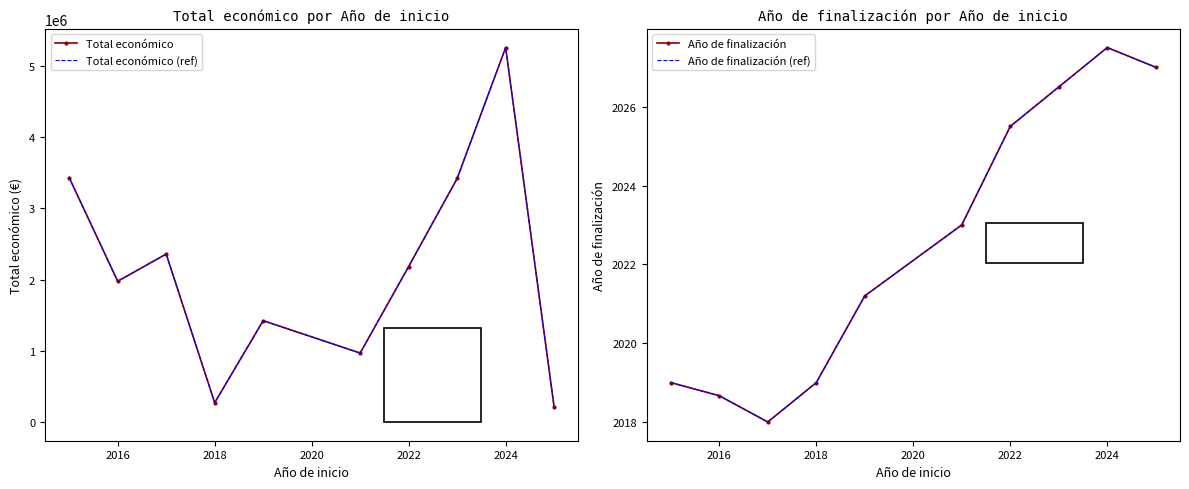

What is the value of the Año de finalización (ref) point at the 10th from the left?

2027.0